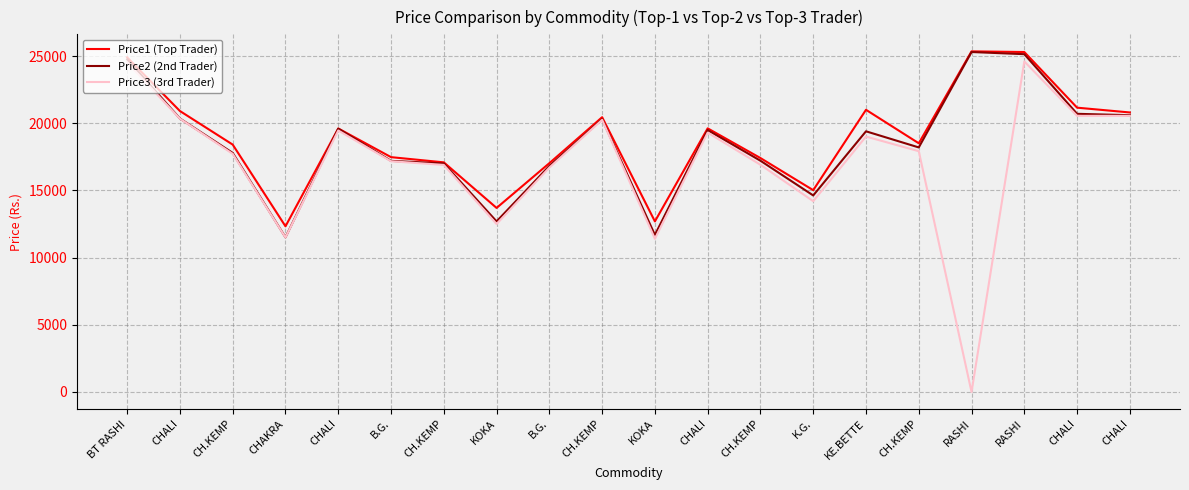

In Price2 (2nd Trader), how many points are lower than both neighbors (excluding endpoints)?

5